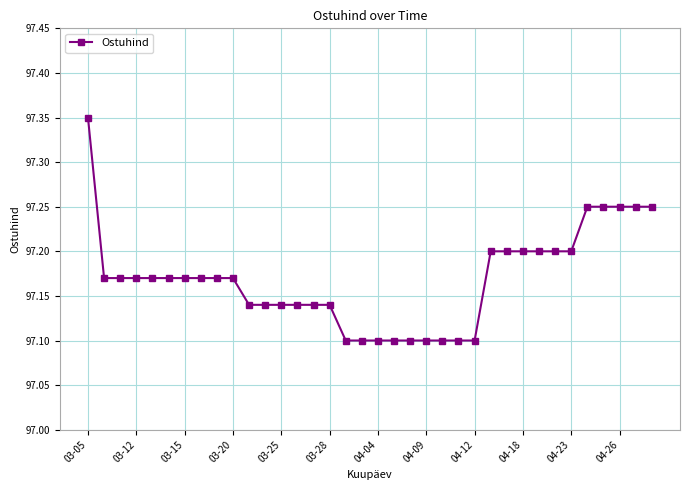

Count the values in the range 97 to 98.

36